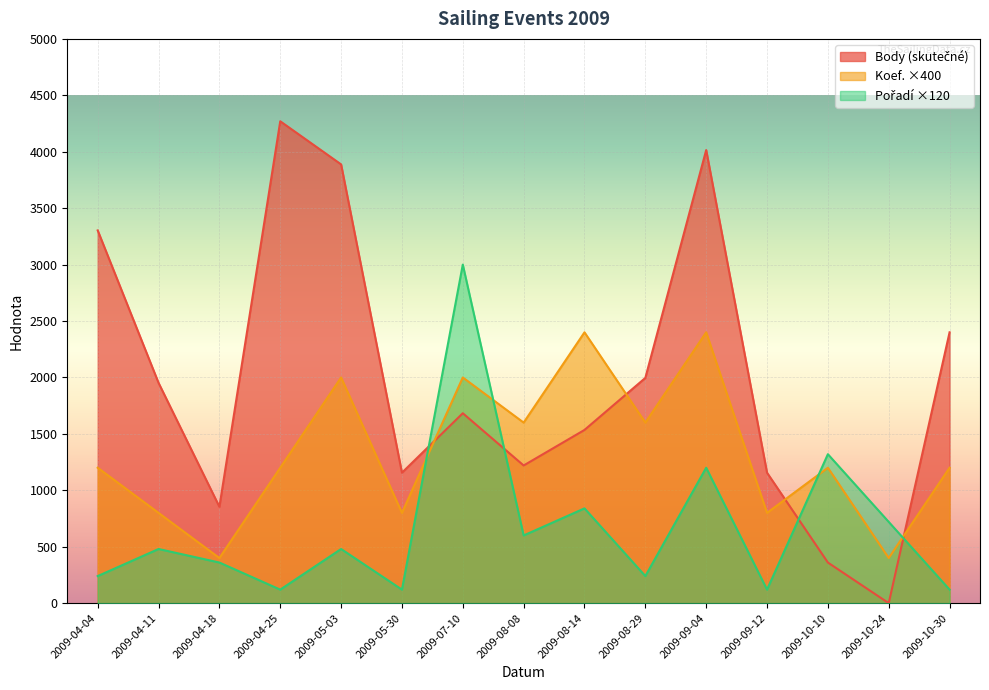

What is the difference between the highest and lowest values at 2009-07-10?

1317